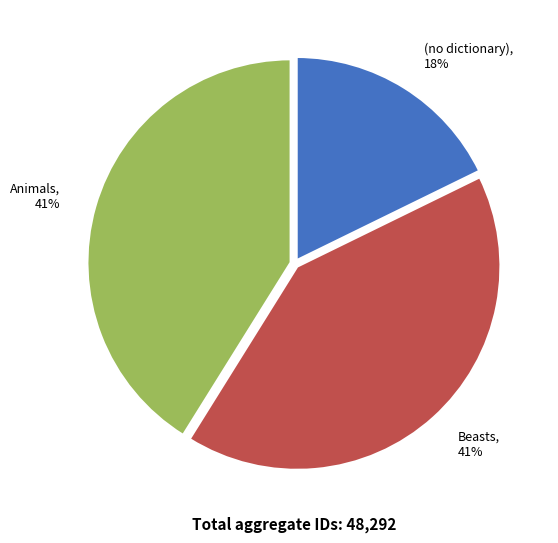

Approximately how many times larger is the value at (no dictionary), 18% compared to Beasts, 41%?

0.4